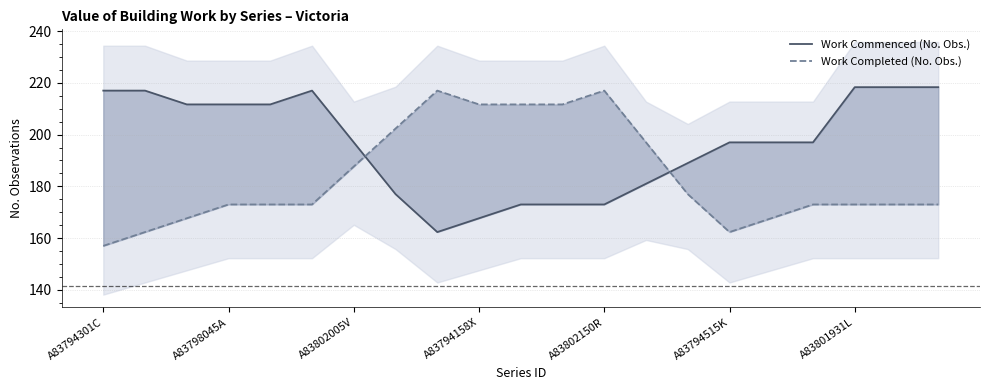

What is the label of the 18th point from the left?

17